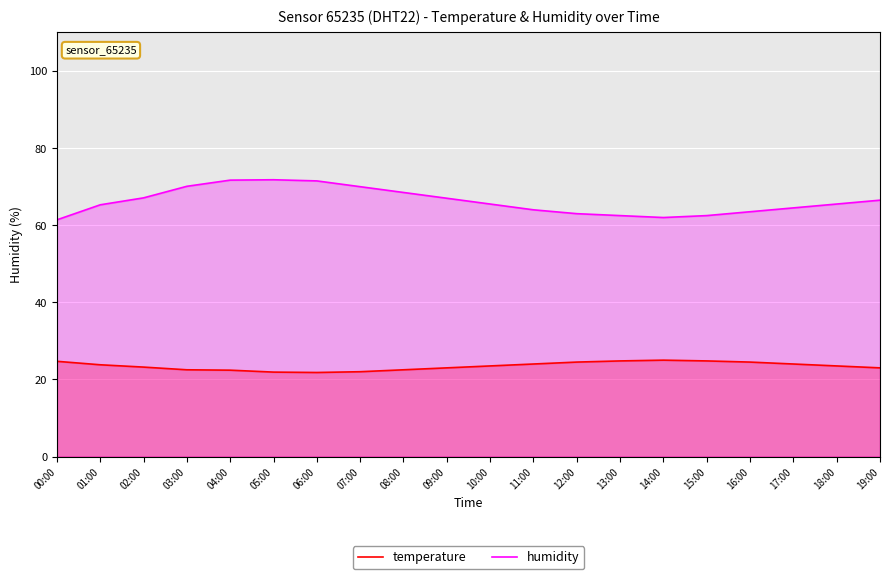

At which label does temperature reach its peak?

14:00